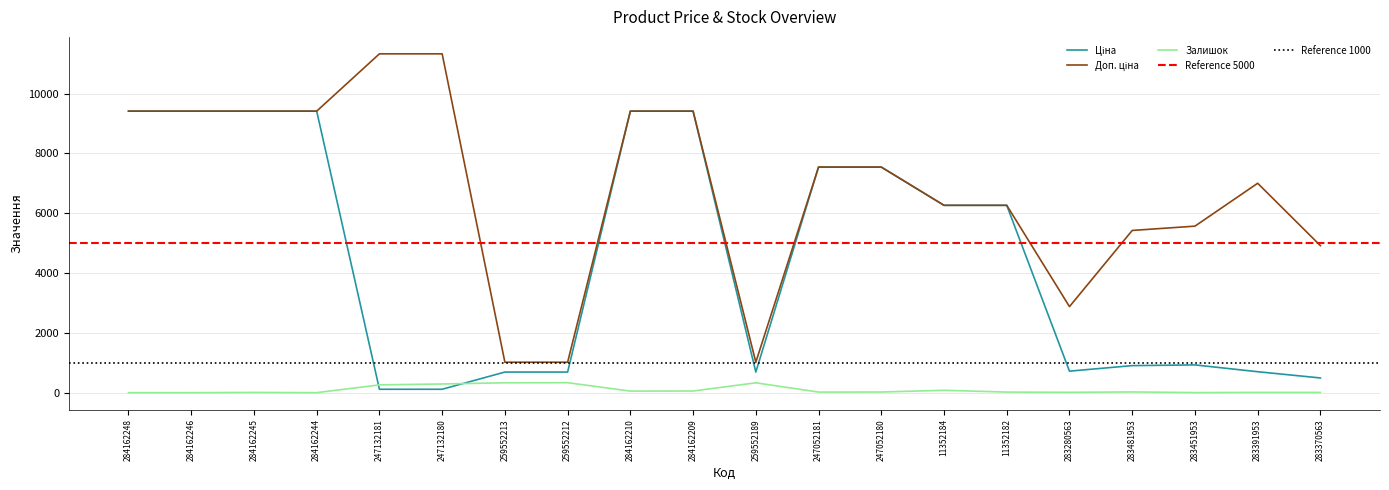

Which series has the largest total across all categories?

Доп. ціна